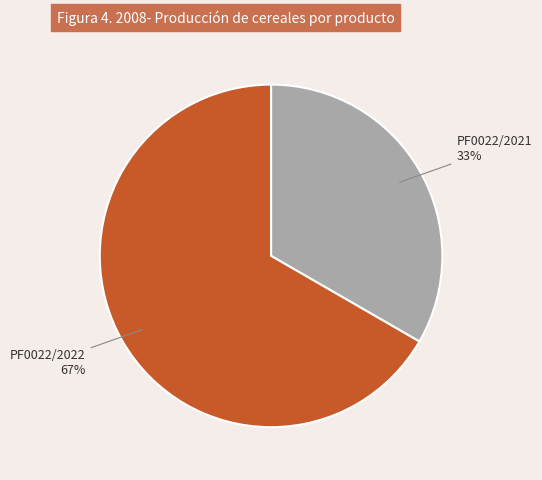

Is PF0022/2021 the majority of the pie?

No